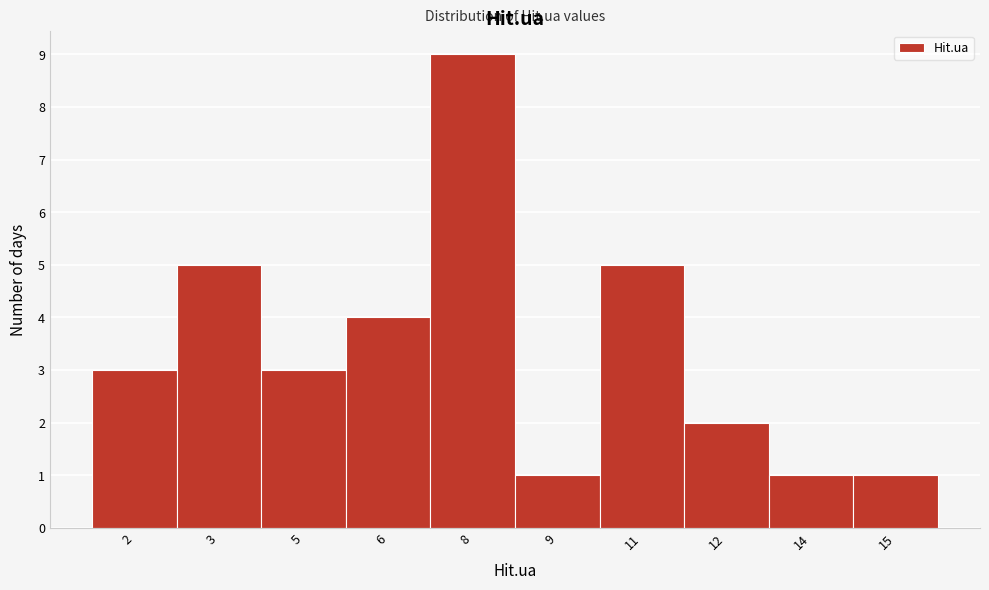

Reading right to left, what are all the values shown in this chart?

1	1	2	5	1	9	4	3	5	3